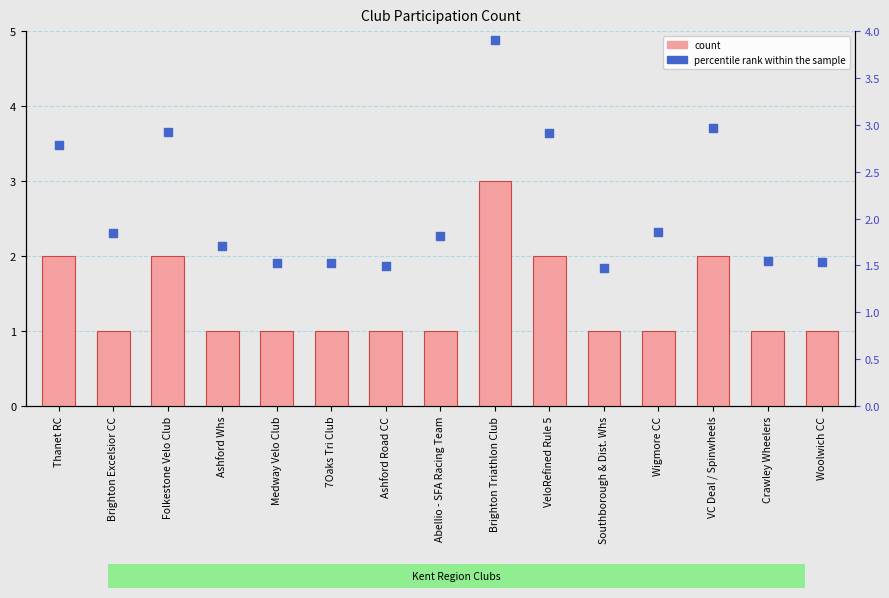

At how many categories does at least one series exceed 2?

5